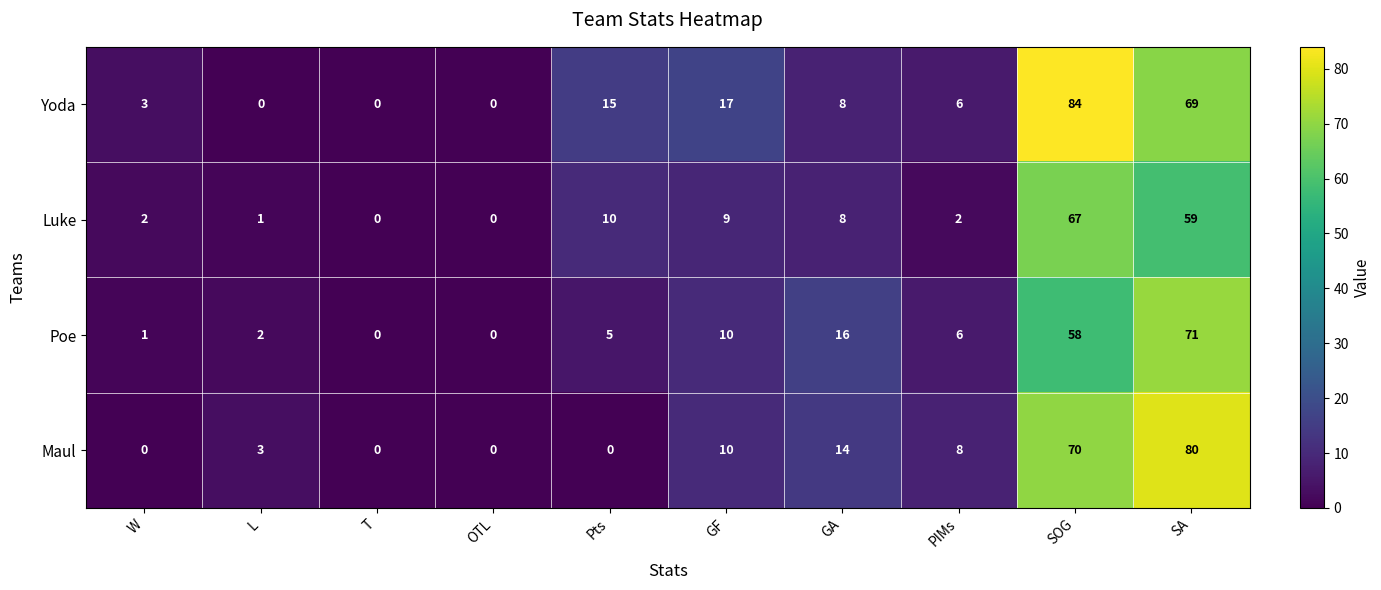

Is the value of Poe at W greater than the value of Maul at W?

Yes